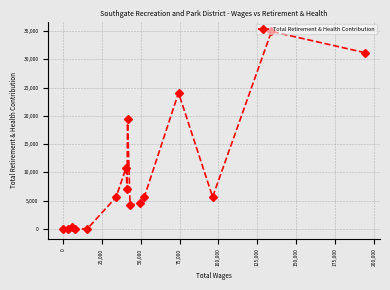

What is the difference between the maximum and minimum values?

34917